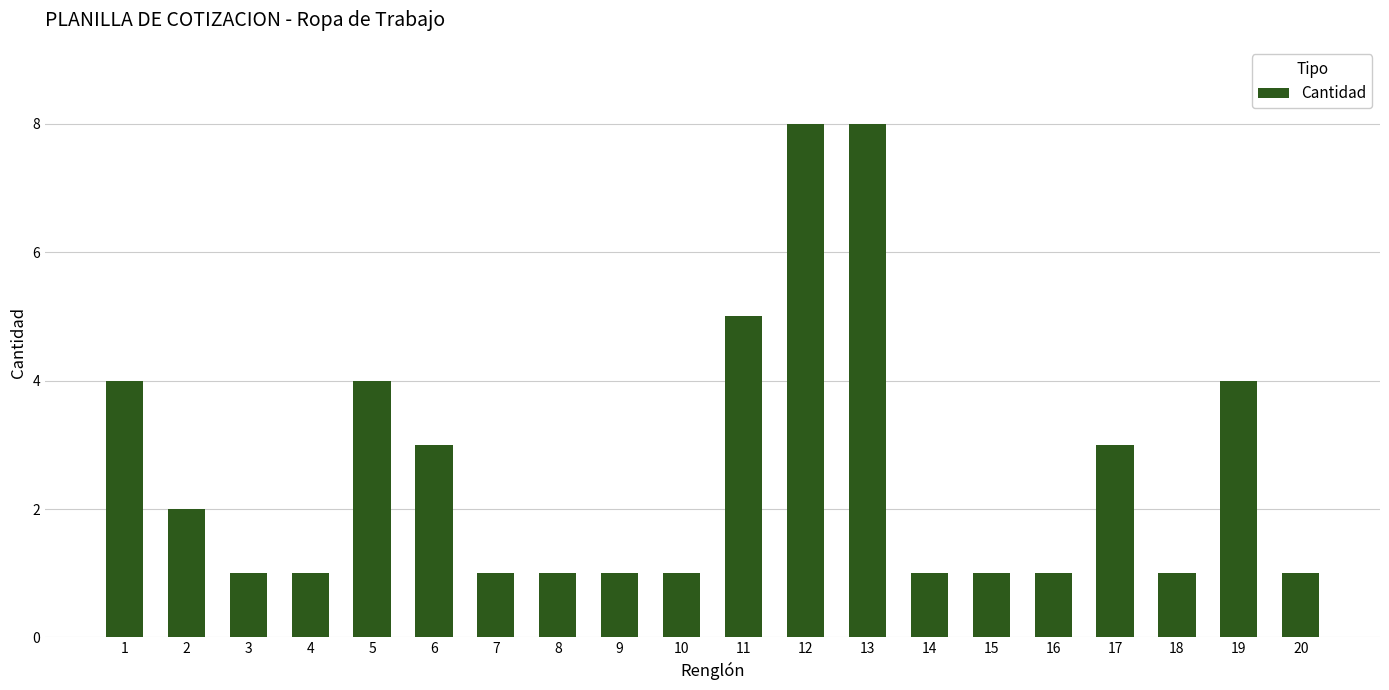

The value at 11 is 5. True or false?

True